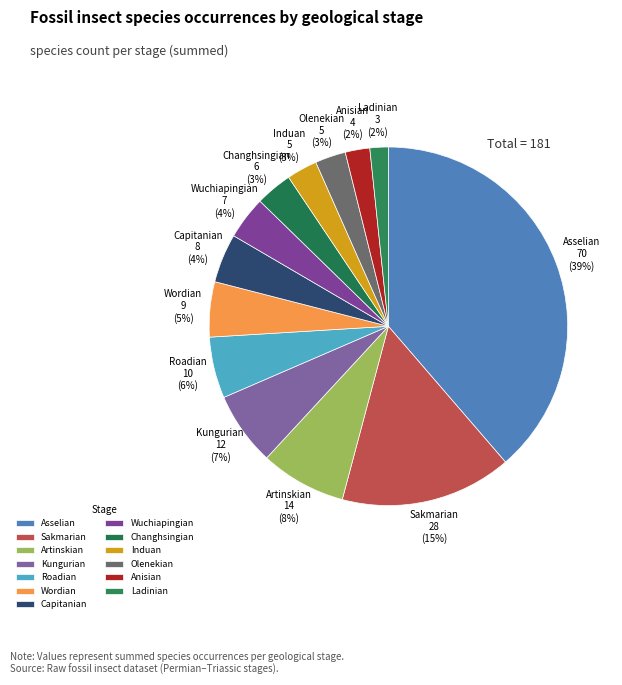

To the nearest percent, what is the average slice percentage?

8%